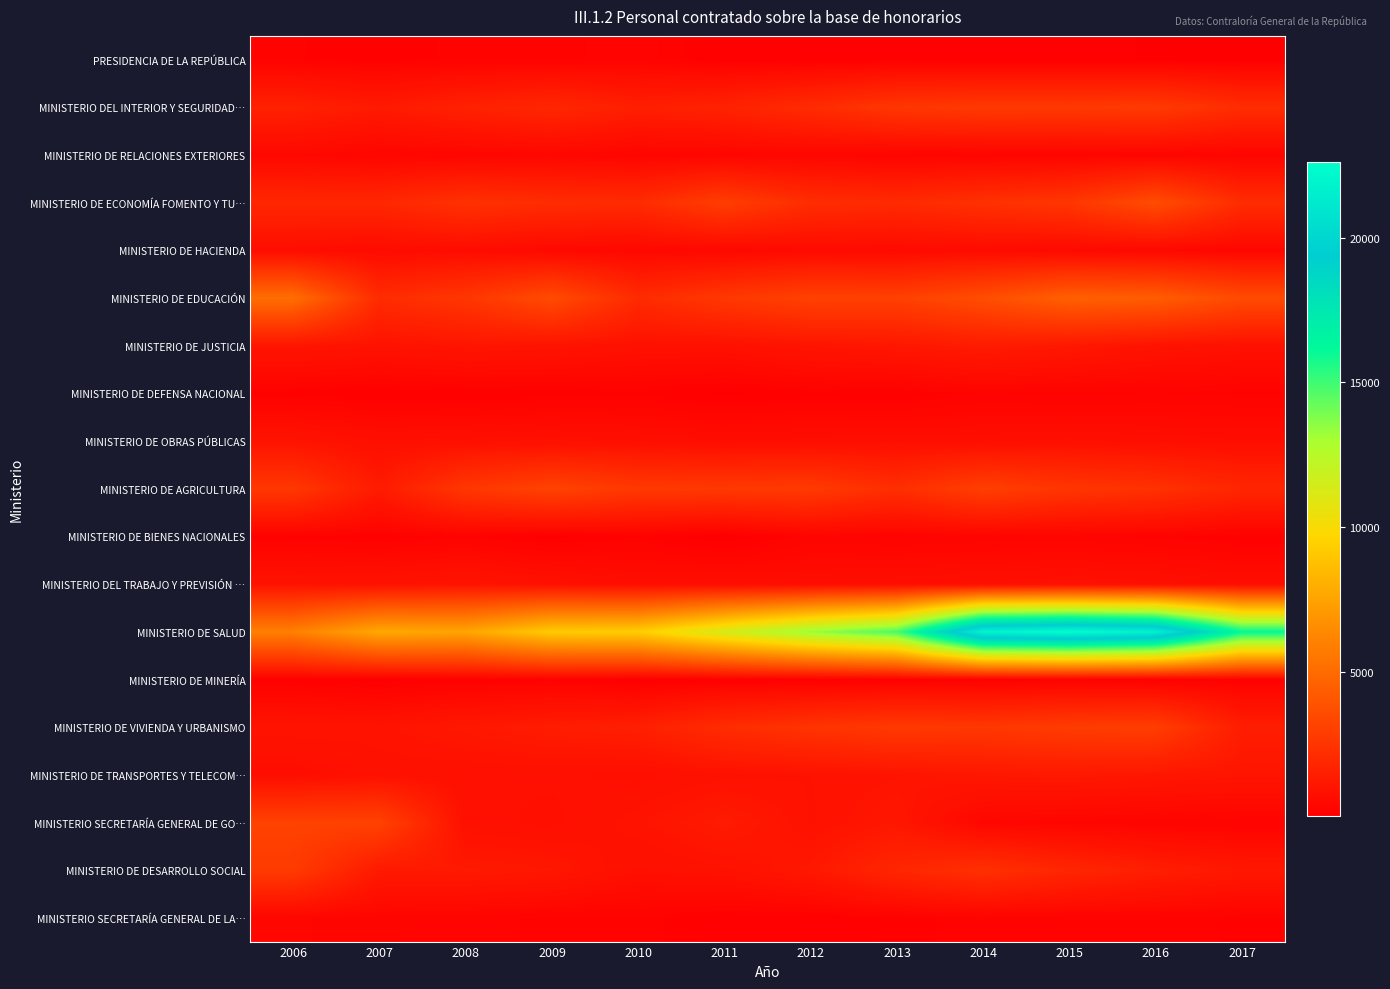

At which category does the chart reach its minimum across all series?

2011